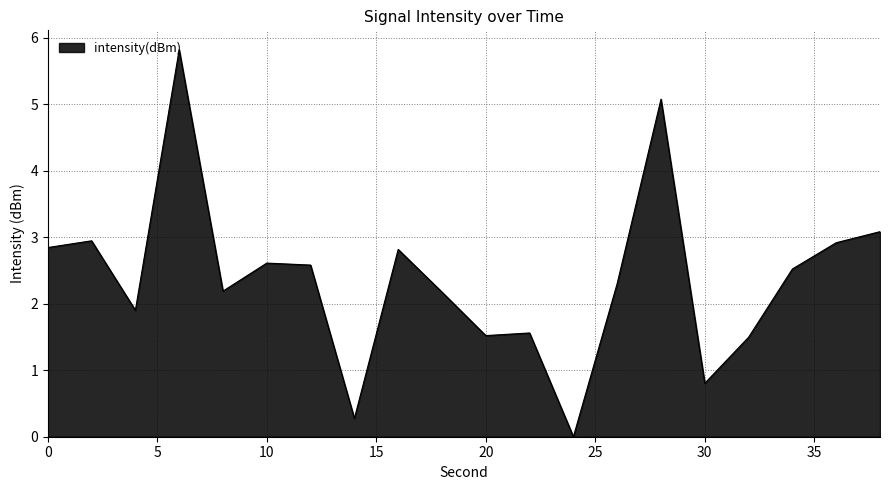

What is the maximum value shown in the chart?

5.8